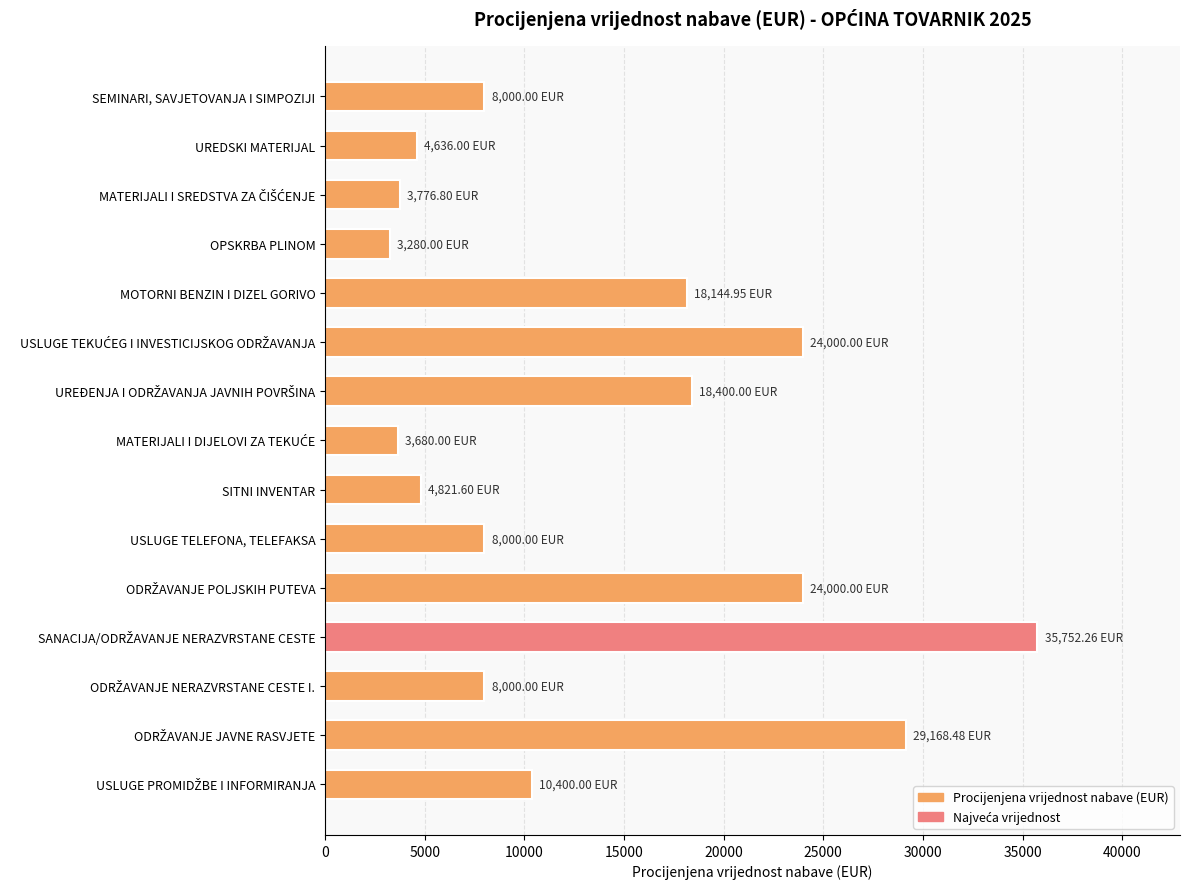

Count the number of categories in the chart.

15